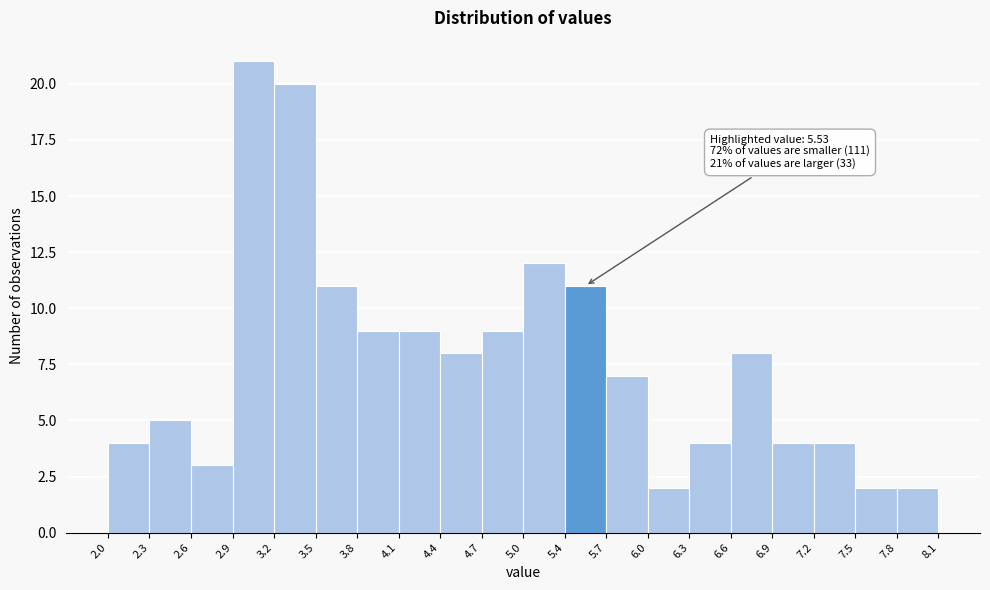

Over which range of the x-axis is the bar tallest?

2.9 to 3.2